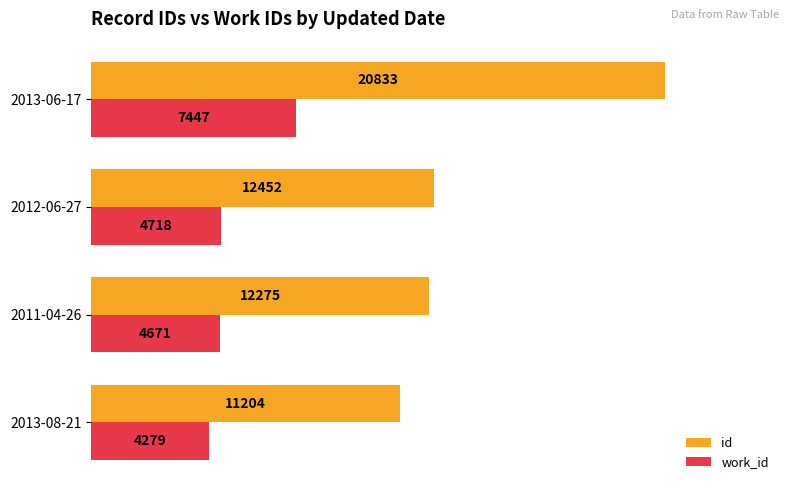

Rank the series by their average value, from lowest to highest.

work_id, id